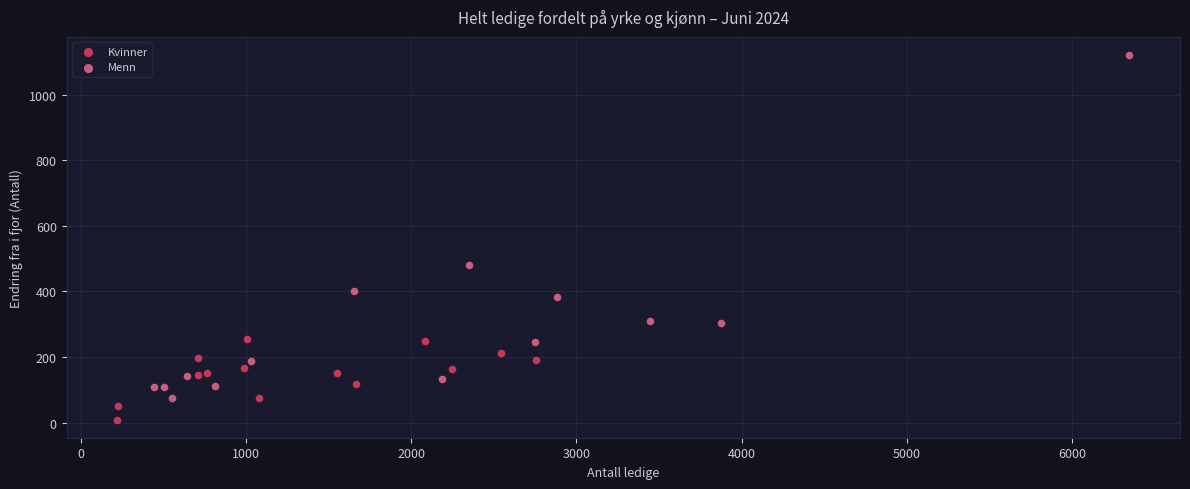

Which series contains the highest Y value?

Menn